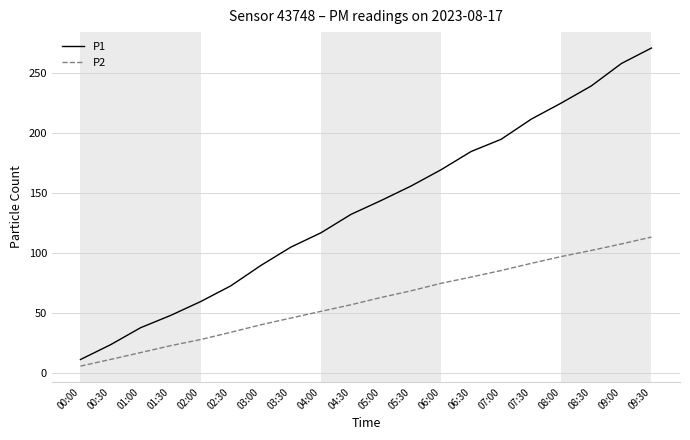

What is the spread (max minus min) of values at 03:30?

59.3